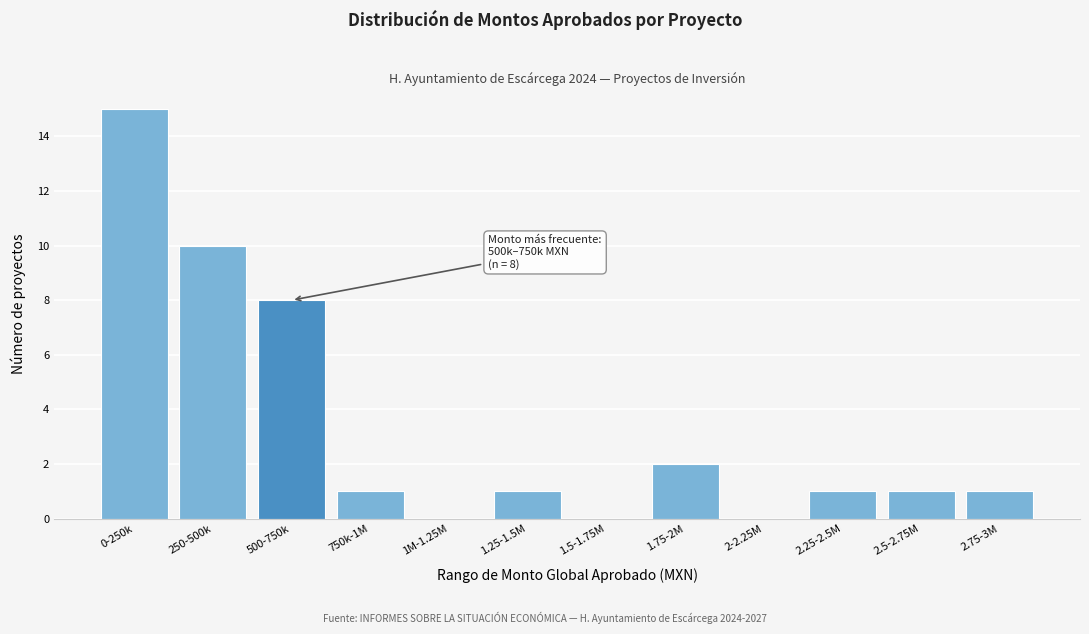

Reading left to right, what are all the values shown in this chart?

0-250k=15	250-500k=10	500-750k=8	750k-1M=1	1M-1.25M=0	1.25-1.5M=1	1.5-1.75M=0	1.75-2M=2	2-2.25M=0	2.25-2.5M=1	2.5-2.75M=1	2.75-3M=1